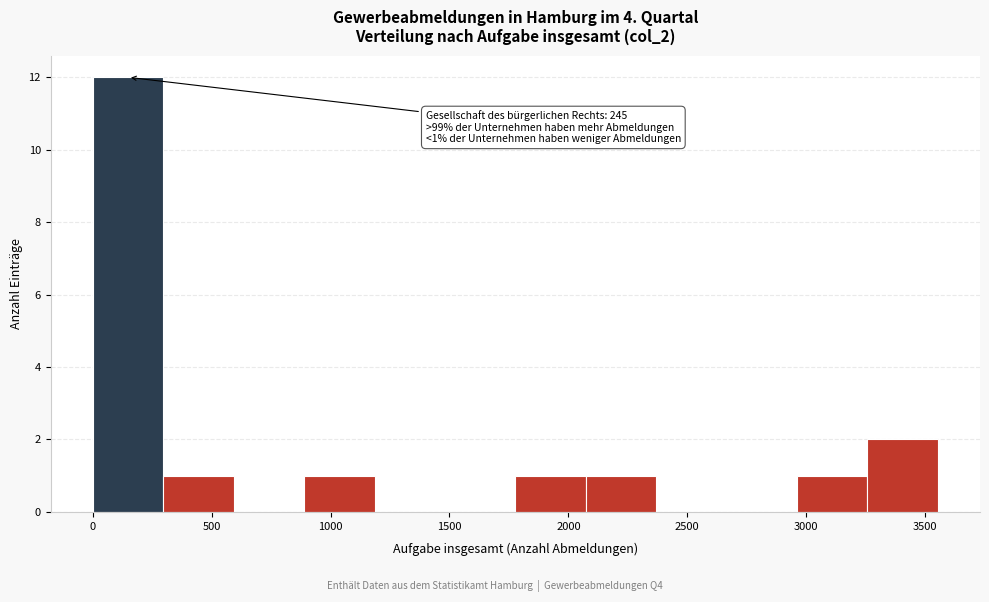

Over which range of the x-axis is the bar tallest?

0 to 300